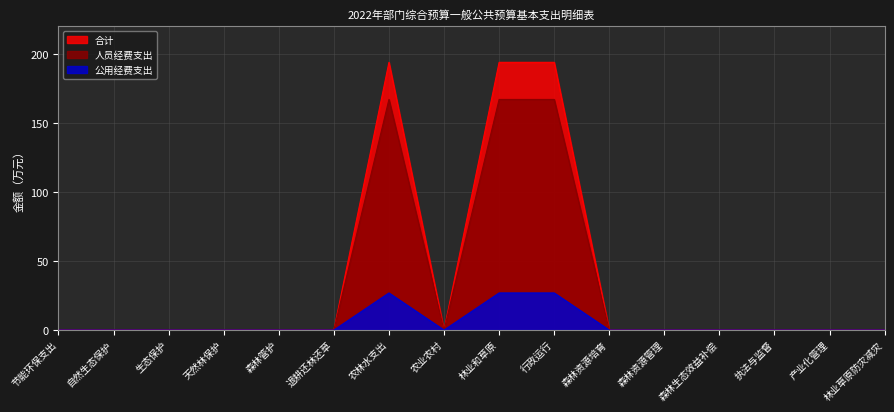

List the series in order of their overall mean, lowest first.

公用经费支出, 人员经费支出, 合计